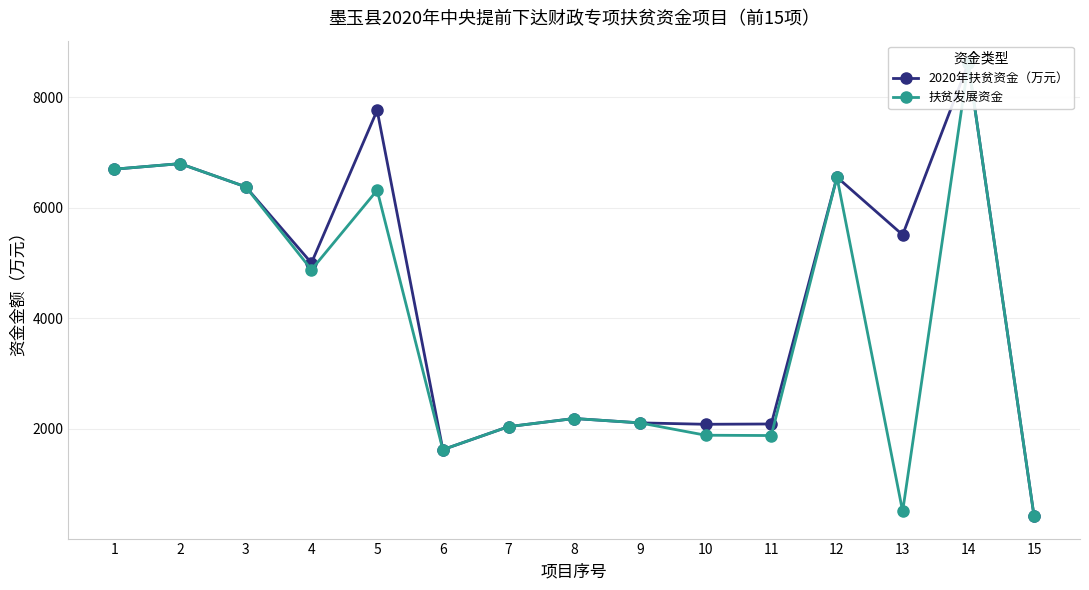

Where is 2020年扶贫资金（万元） nearest to the value 4517?

4